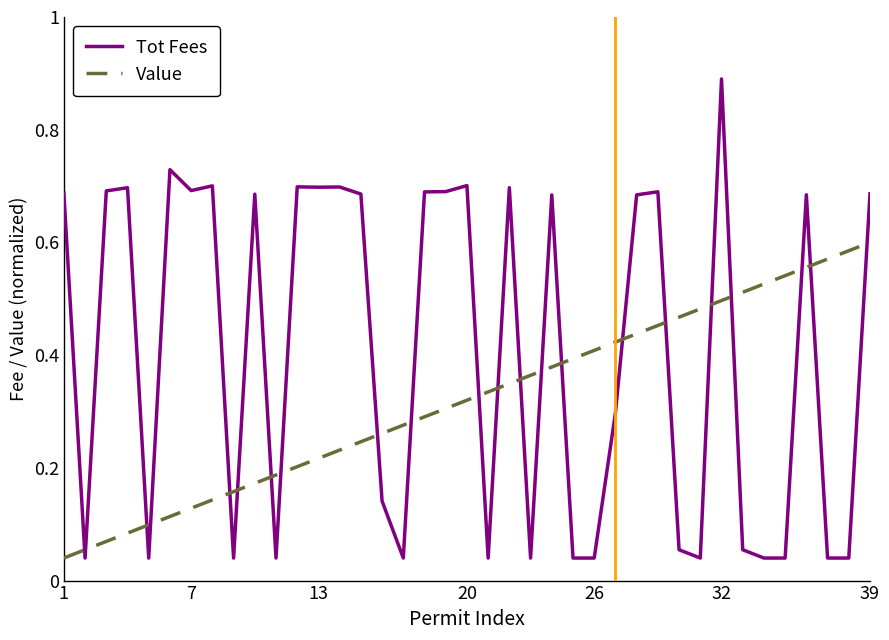

Which series has the widest spread of values?

Tot Fees